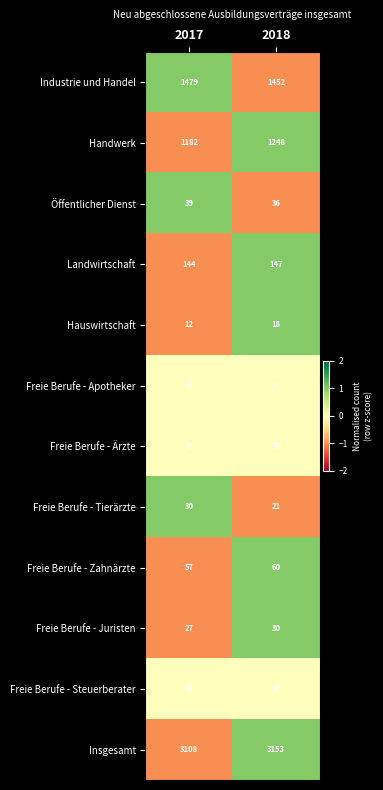

List the labels in order of Insgesamt value, smallest first.

2017, 2018